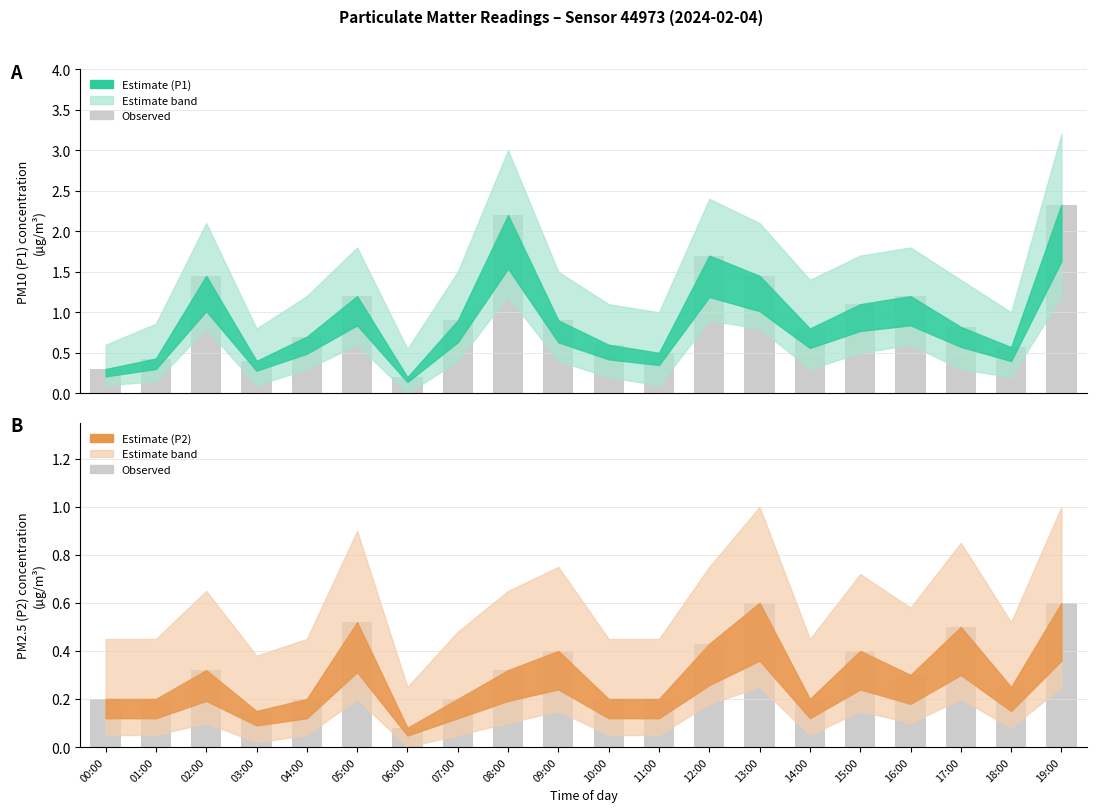

What is the maximum value for P1?

2.3